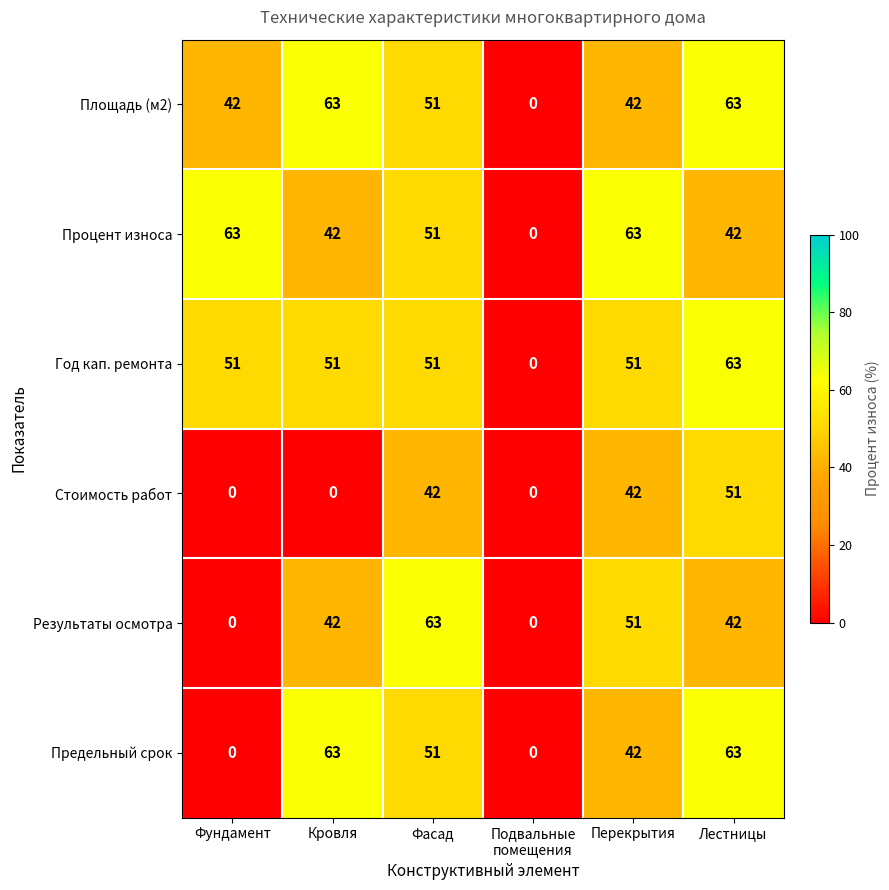

What is the spread (max minus min) of values at Перекрытия?

21